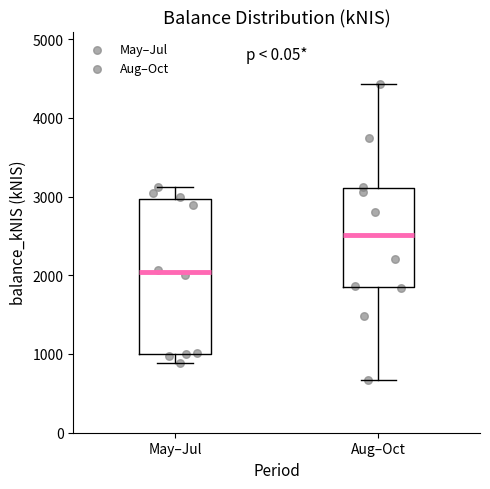

Which box's median line is the lowest?

May–Jul